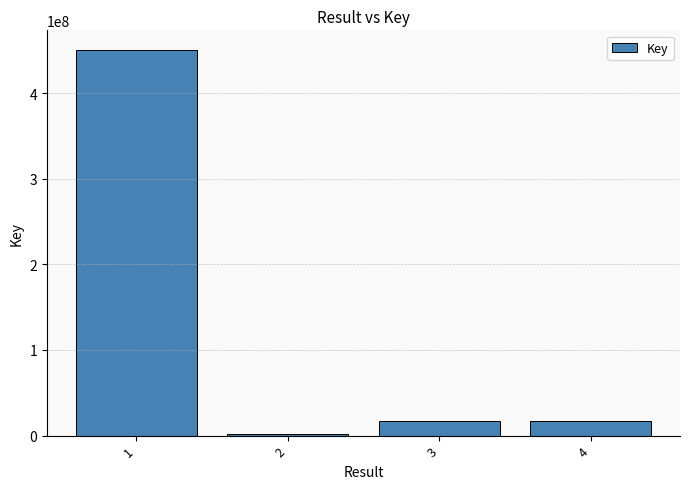

What is the difference between the values at 2 and 3?

15992657